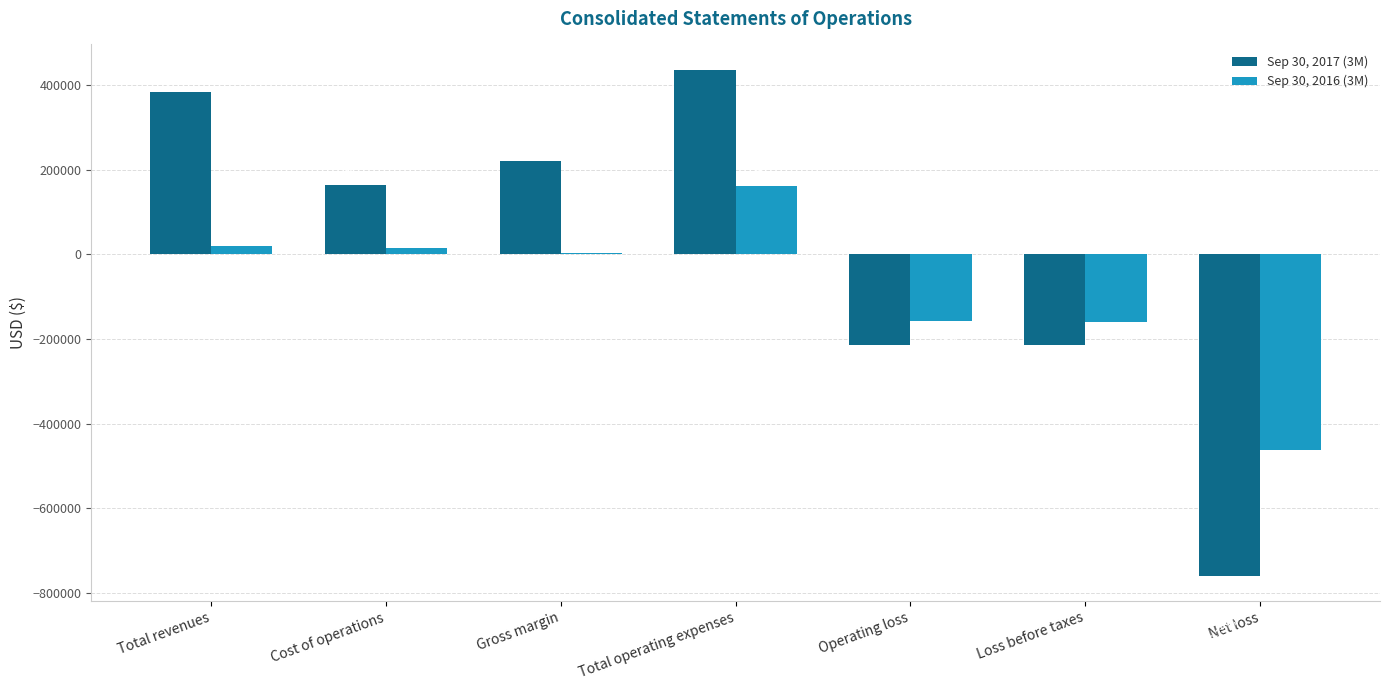

Is it true that Sep 30, 2016 (3M) equals -156840 at Operating loss?

True